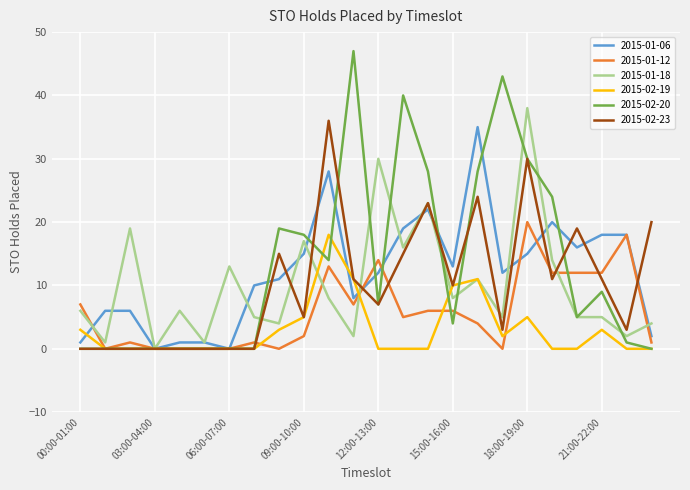

What is the maximum value shown in the chart?

47